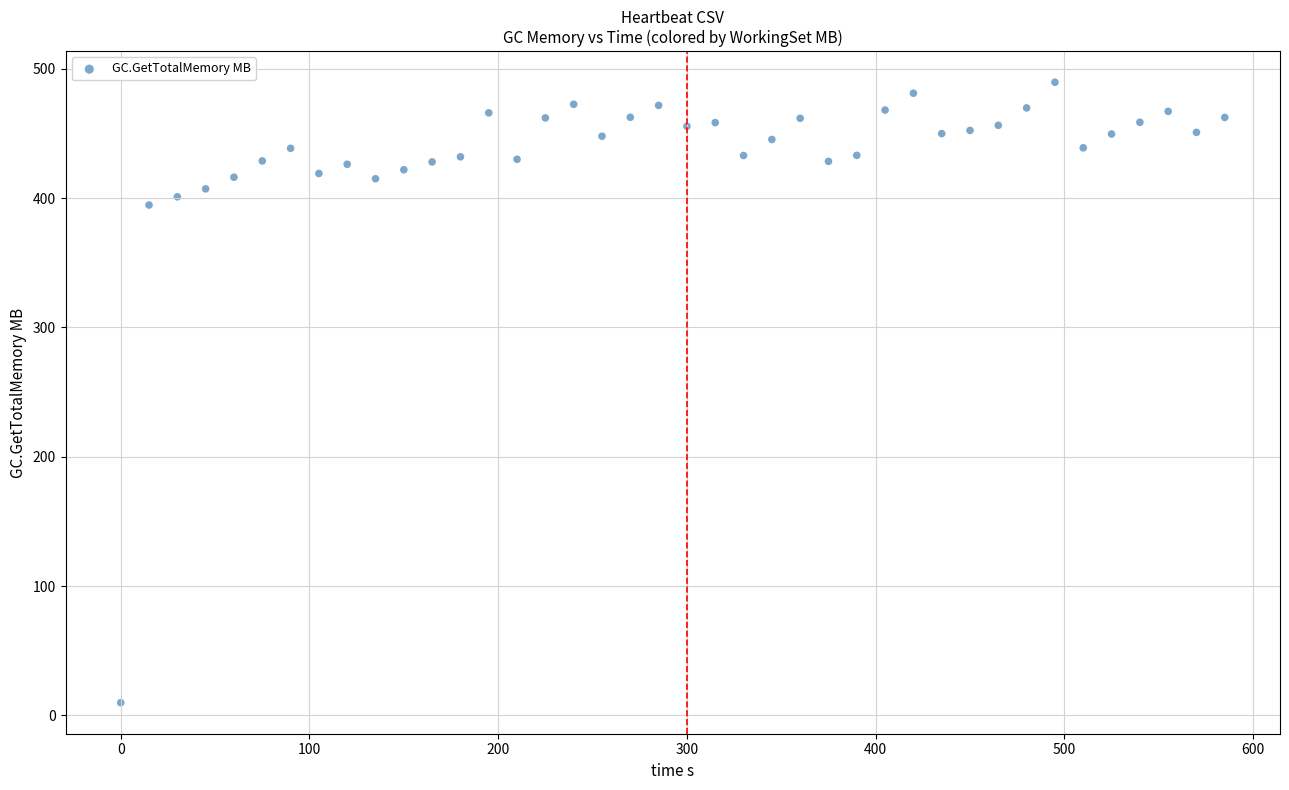

What Y value in the scatter plot is closest to 249?

394.7